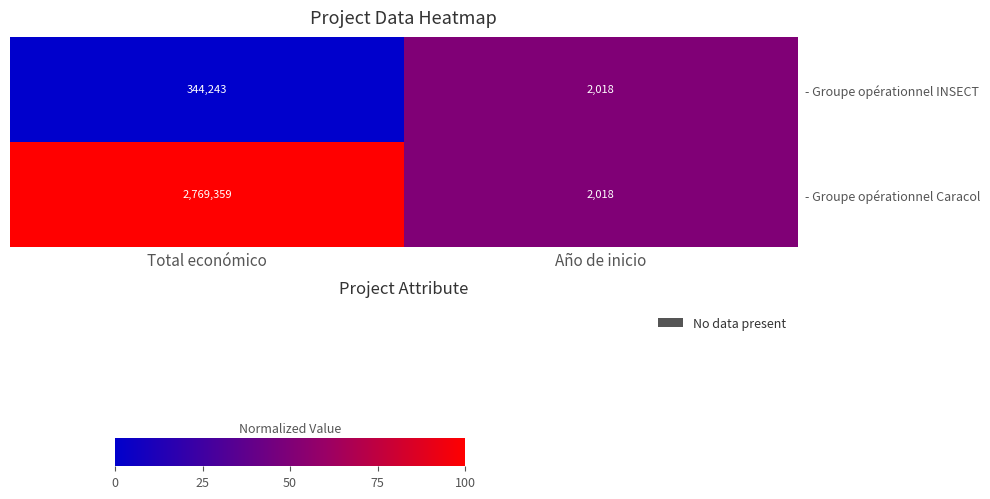

At which category does the chart reach its peak across all series?

Total económico